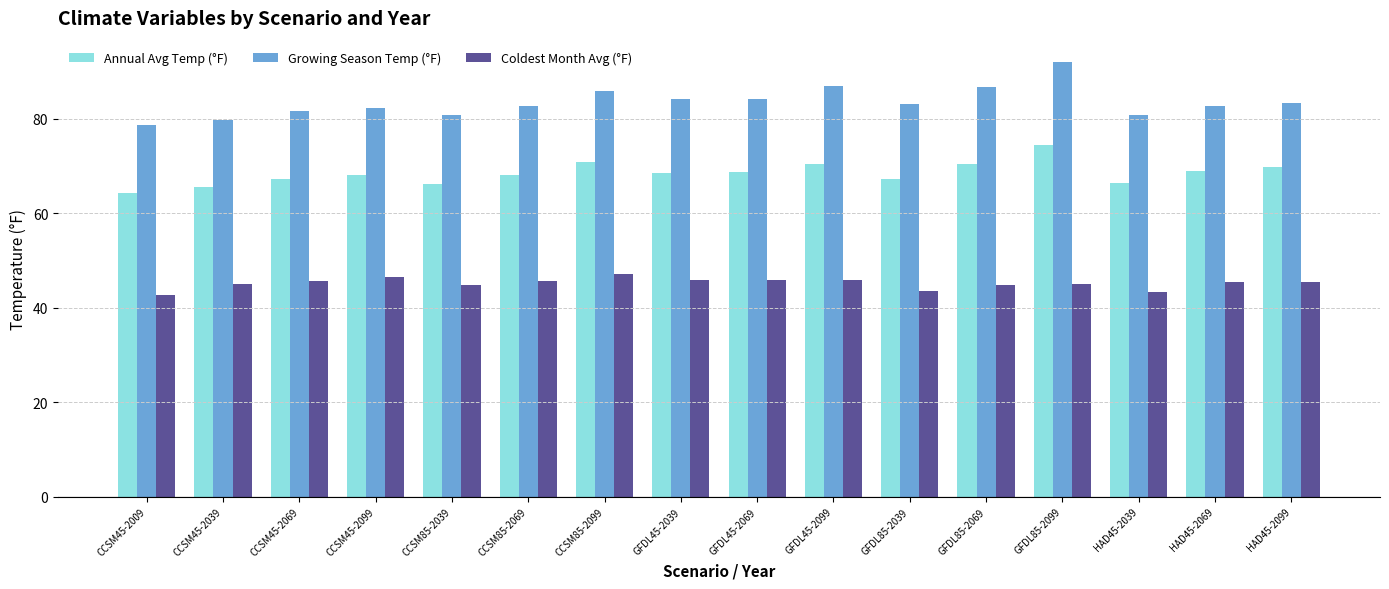

What is the spread (max minus min) of values at GFDL45-2039?

38.4